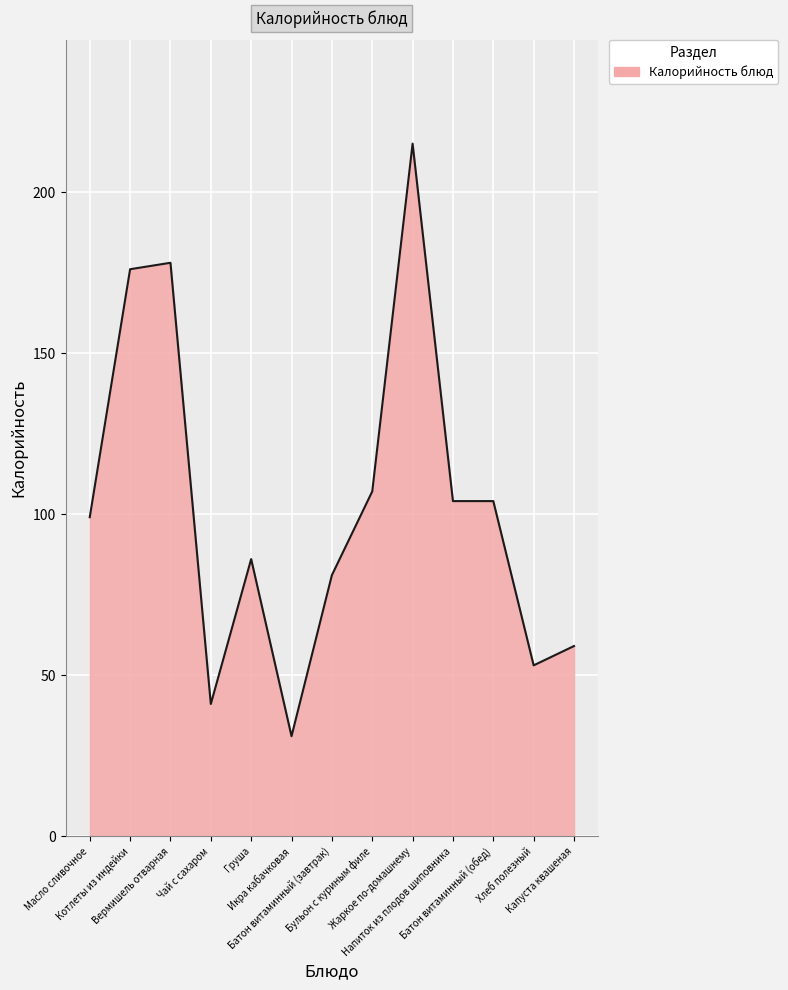

What is the smallest value displayed?

31